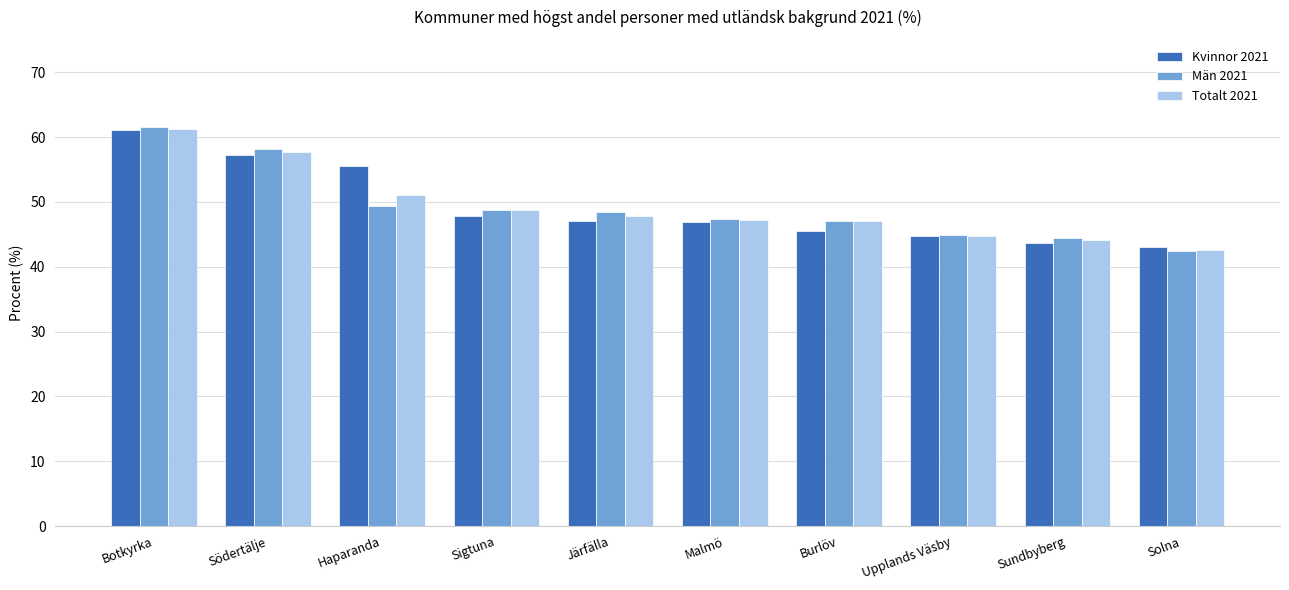

Rank the series by their average value, from lowest to highest.

Totalt 2021, Män 2021, Kvinnor 2021